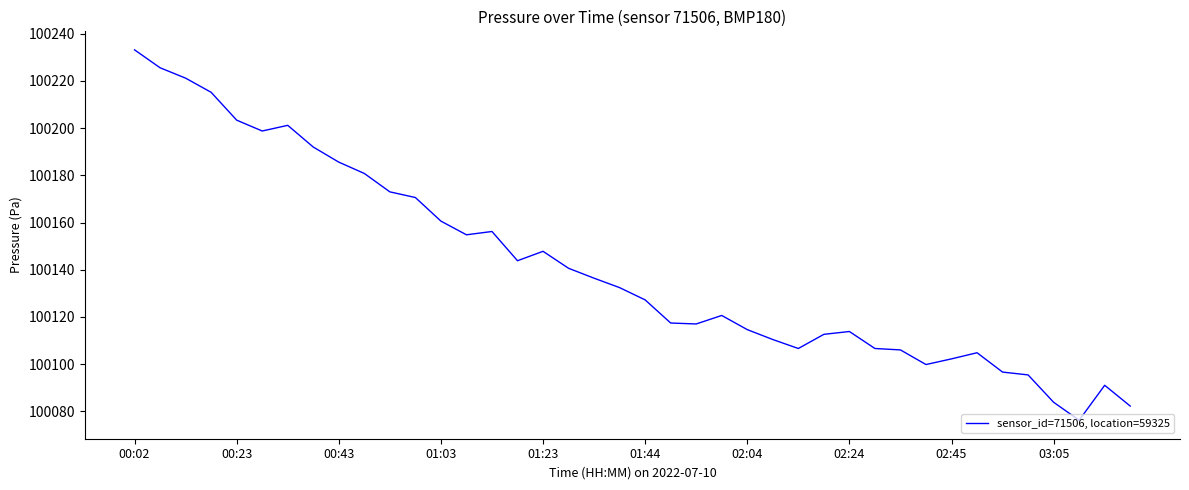

What is the sum of all values?

4005658.0